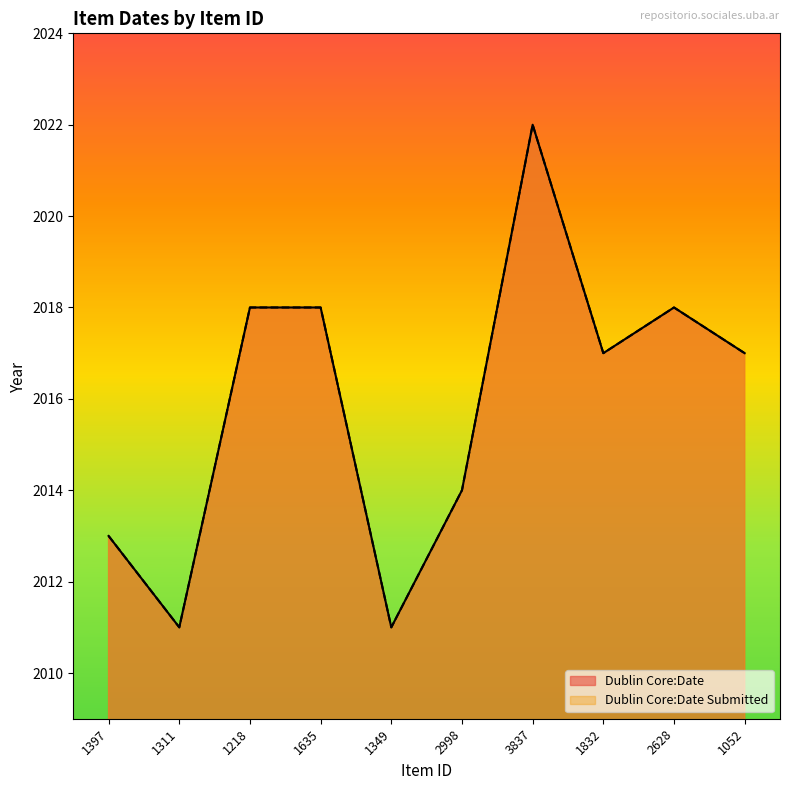

True or false: Dublin Core:Date has more than 2 points higher than both neighbors.

False